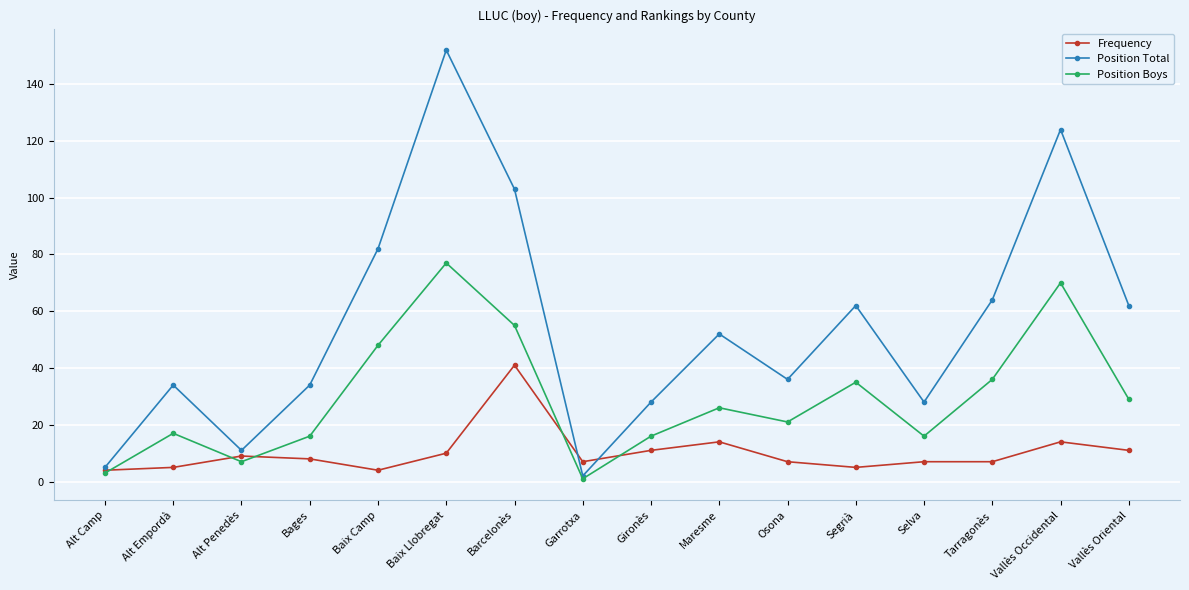

What is the difference between the highest and lowest values at Osona?

29